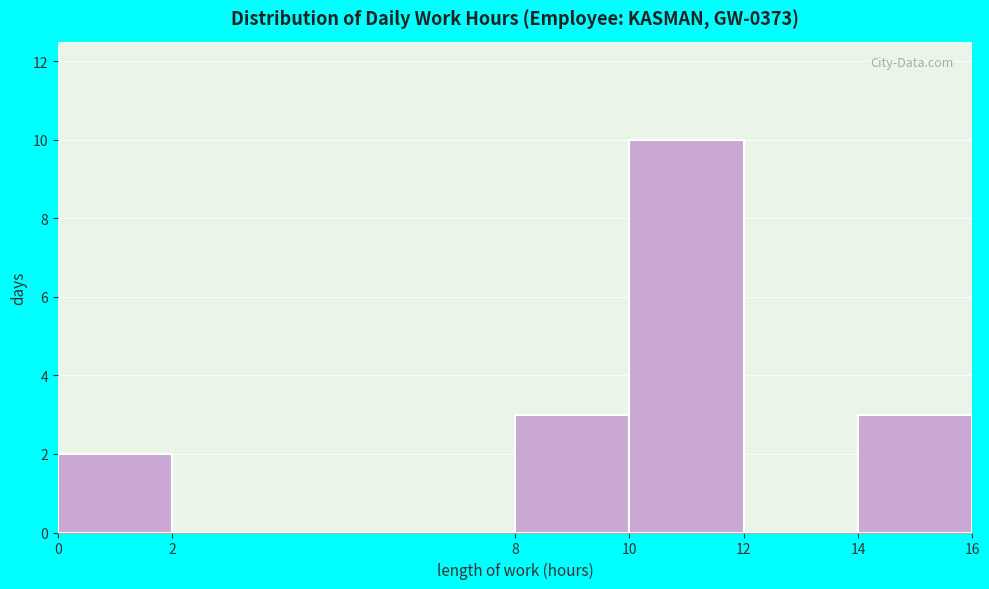

How tall is the bar that spans 8 to 10 on the x-axis? The values are not printed on the chart, so give them approximately, as read against the axis.

3